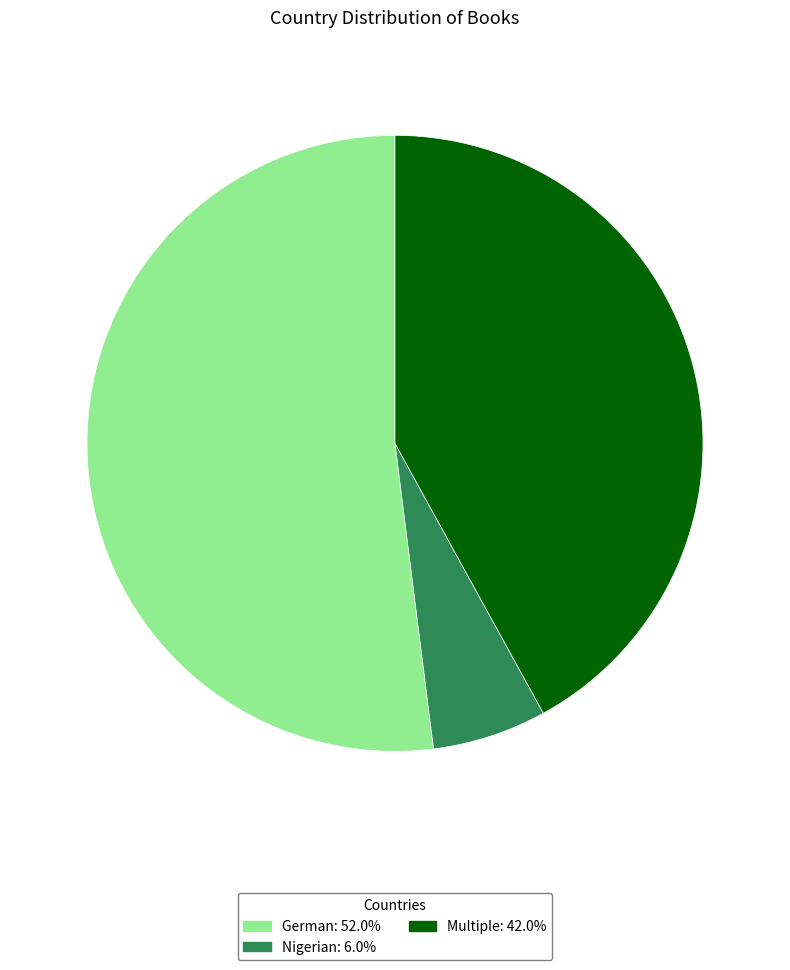

Which category accounts for the majority?

German